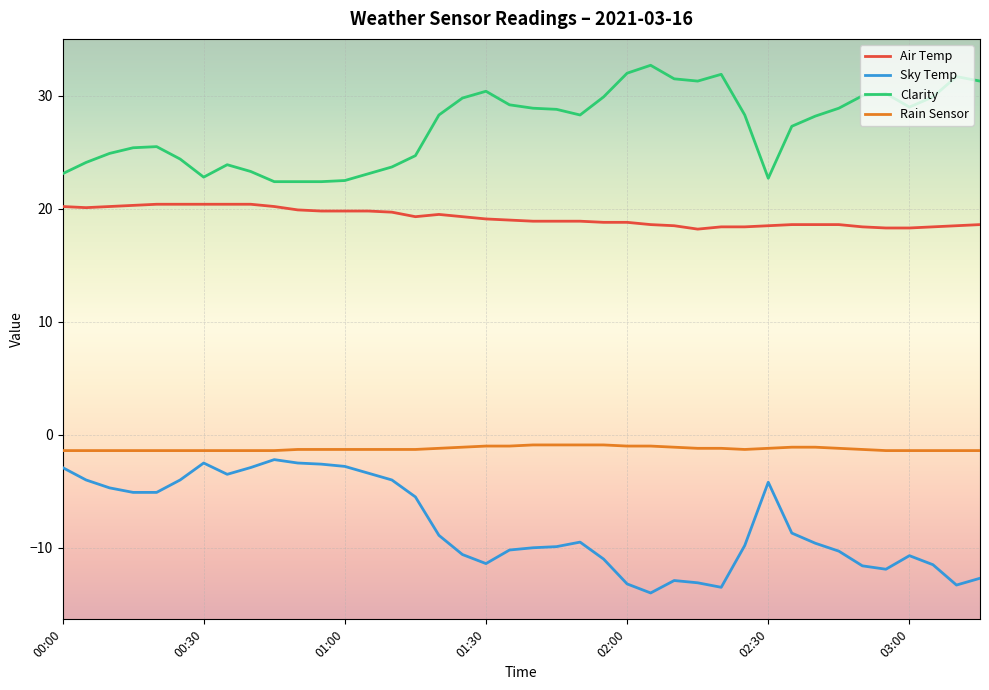

At how many categories does at least one series exceed 20?

40